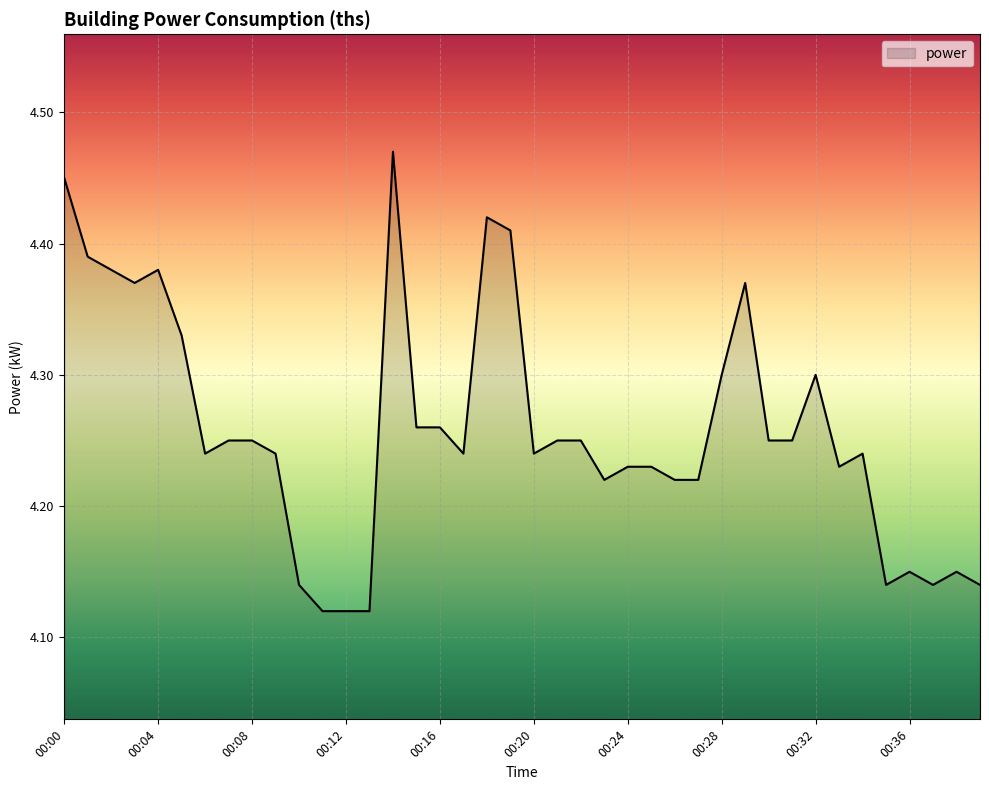

Count the values in the range 4 to 5.

40